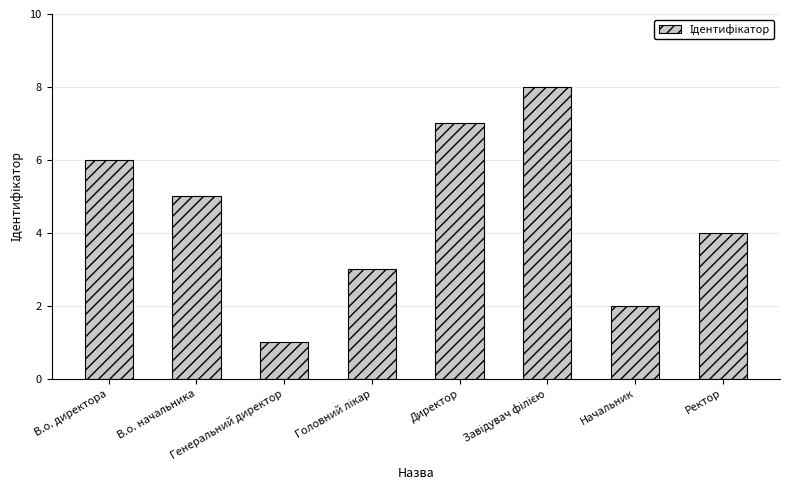

What is the maximum value shown in the chart?

8